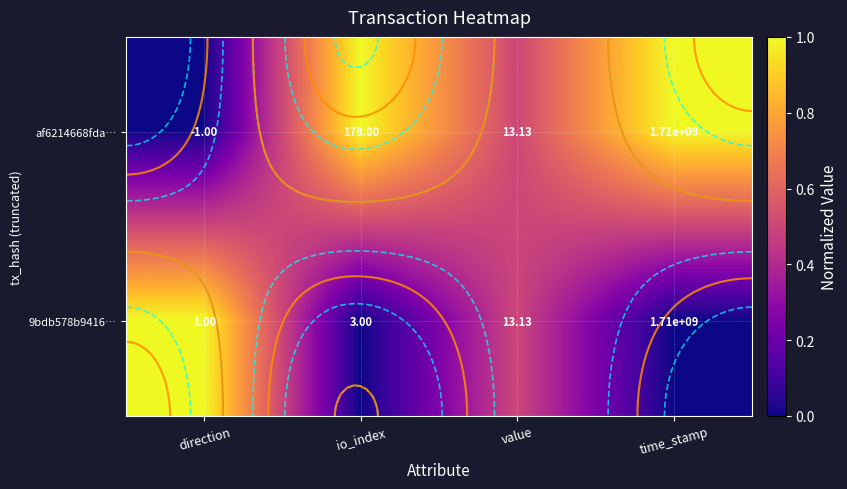

What is the difference between the second highest and minimum values in the af6214668fda… series?

1.0